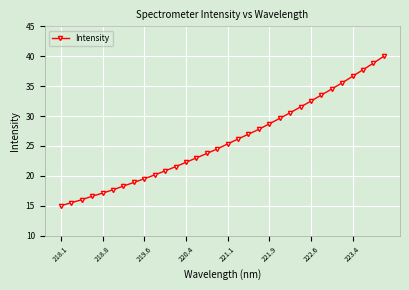

What is the value of the 25th point from the left?

32.5